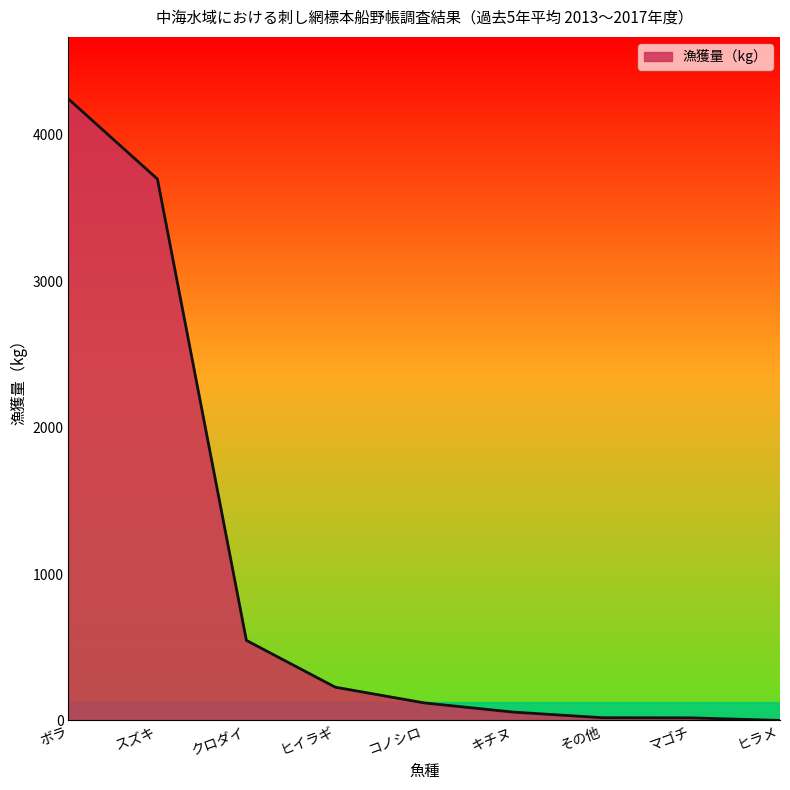

At which category does the chart reach its peak across all series?

ボラ